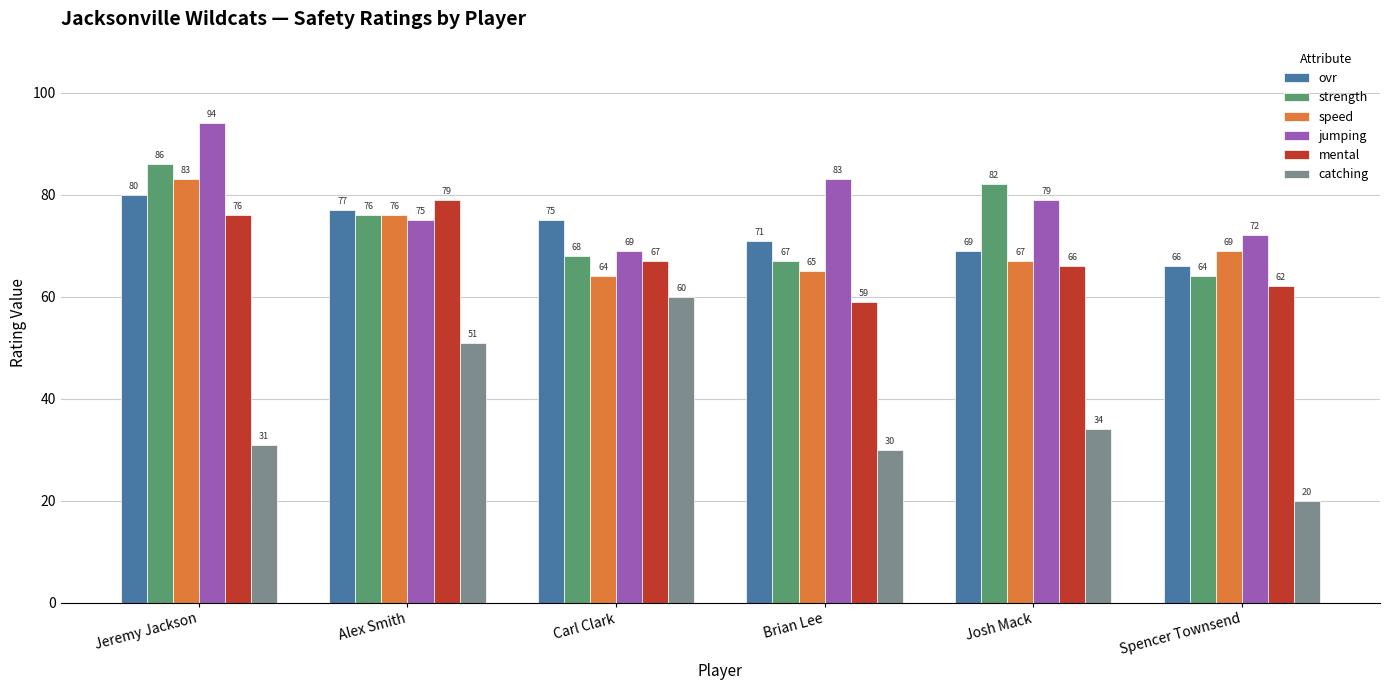

How many groups of bars are there?

6